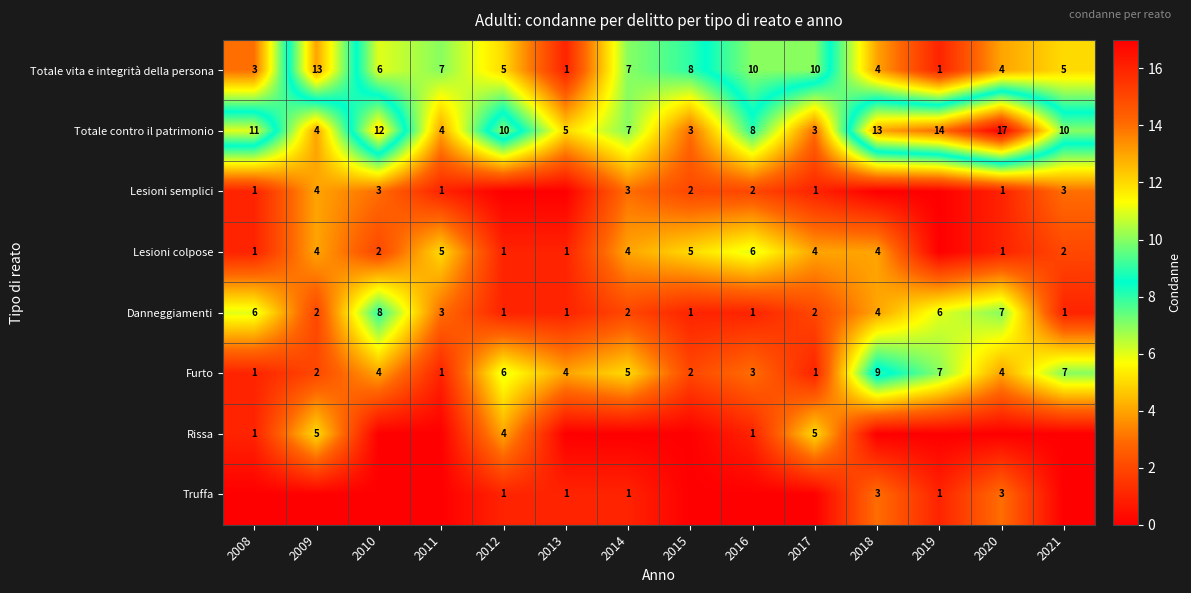

True or false: Totale vita e integrità della persona has a value of 7 at 2011.

True